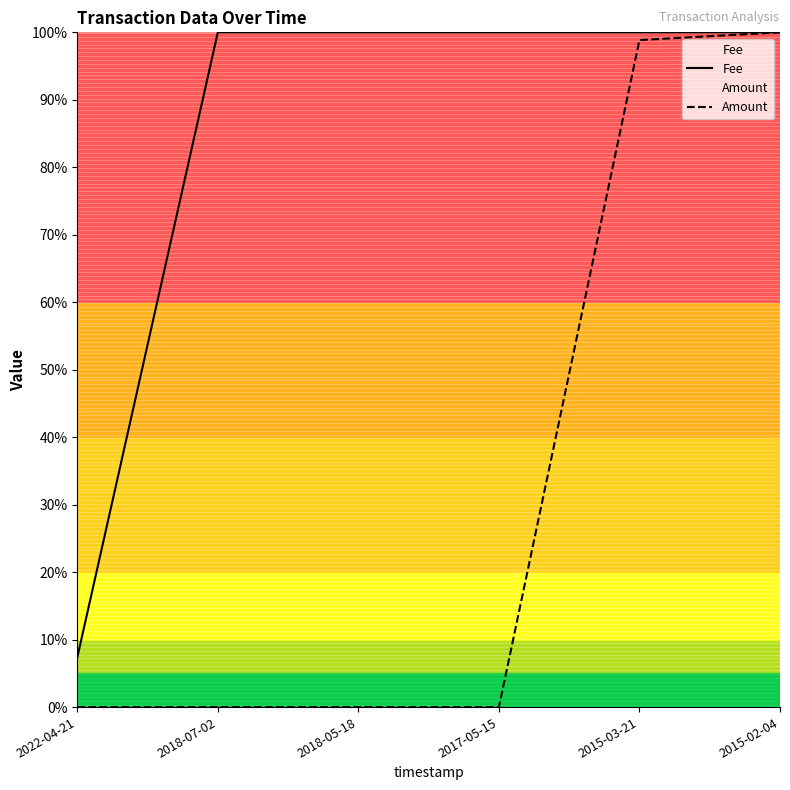

At which category is the sum across all series the highest?

2015-02-04